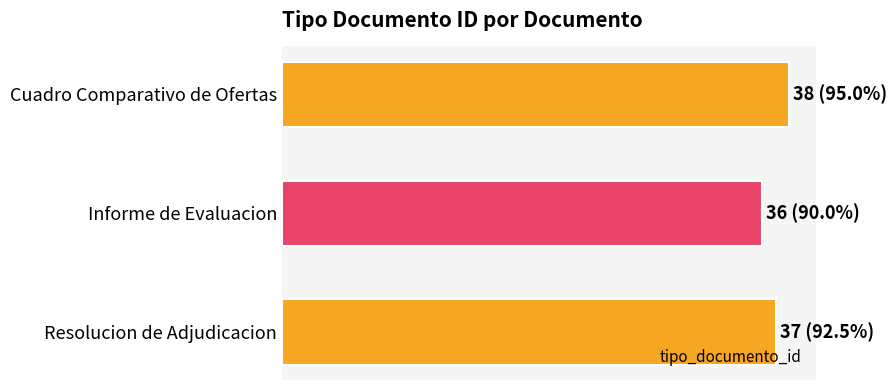

Are the bars horizontal?

Yes